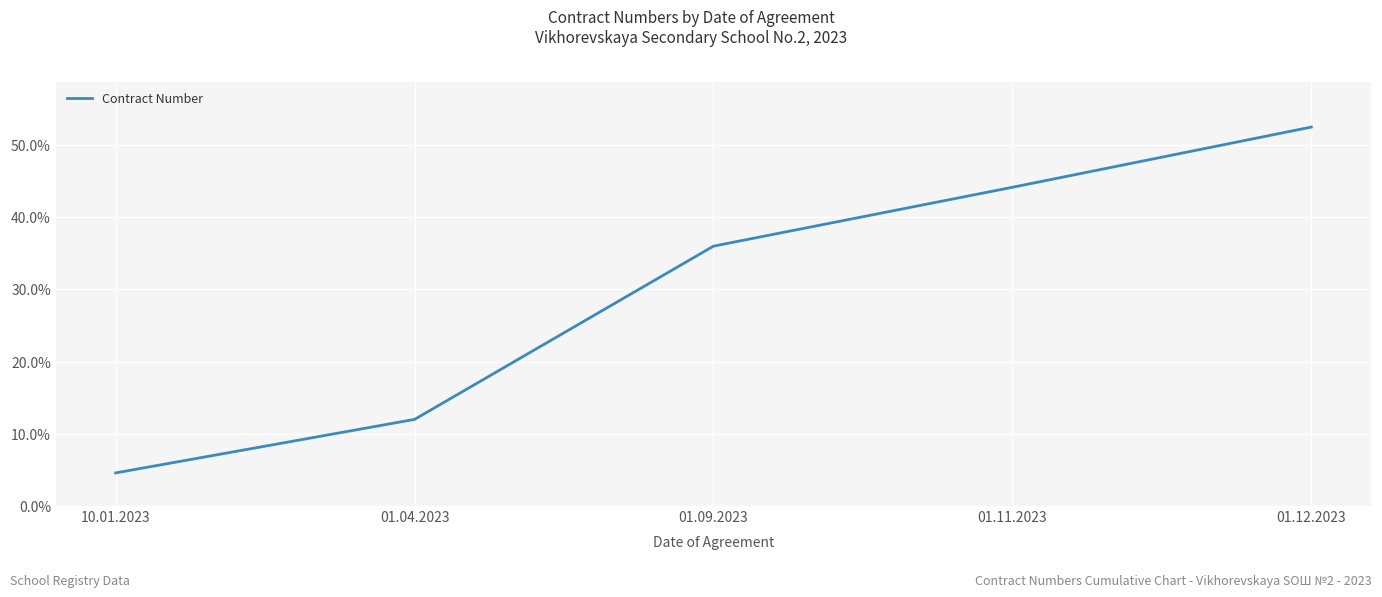

What is the average value?

29.9